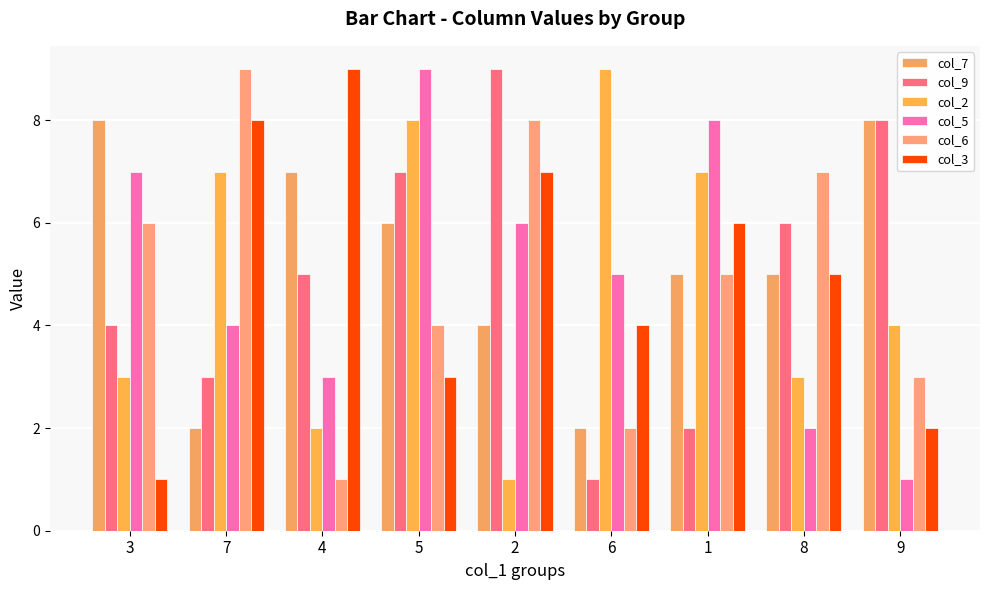

The value of col_9 at 4 is 5. True or false?

True